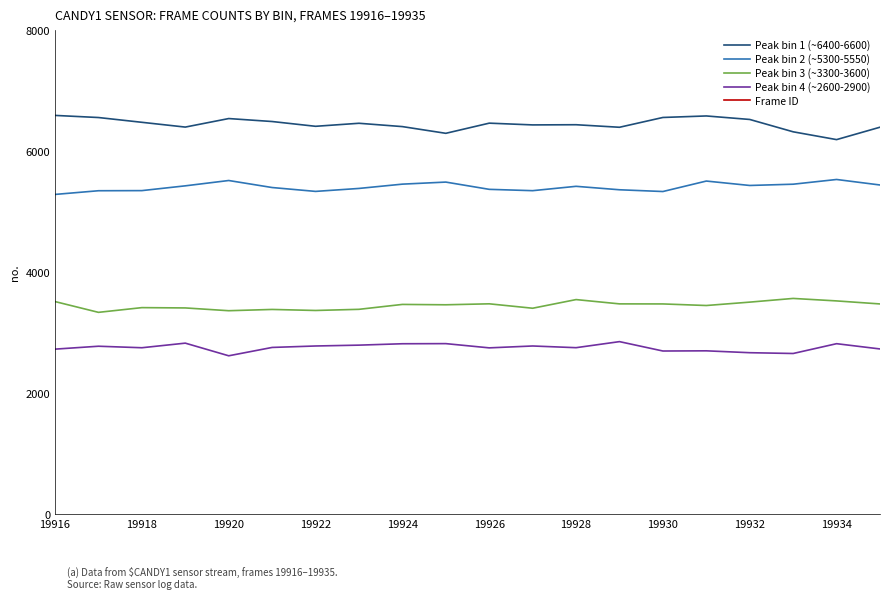

How many lines are shown in the chart?

5